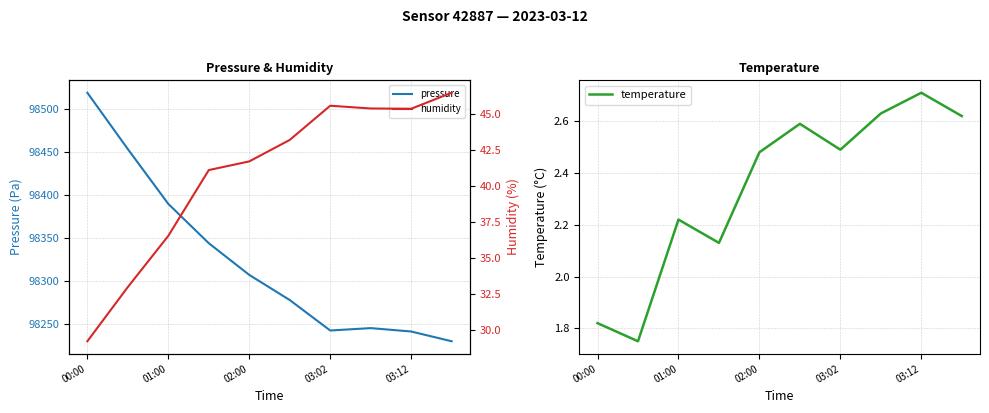

What is the maximum value for pressure?

98518.8